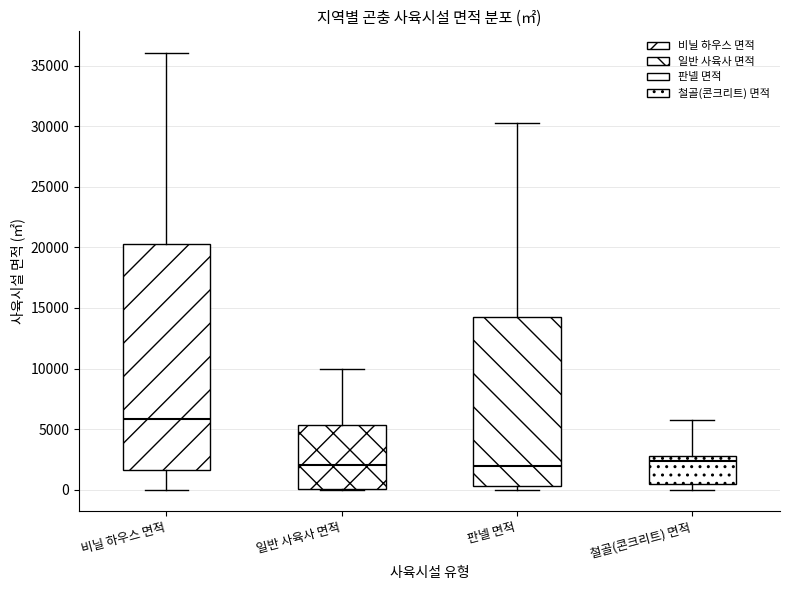

Reading left to right, transcribe this box plot: for each box, give where its median line is, the range the box spans, and where its two whiskers end, as read against the y-axis. The values are not printed on the chart, so give them approximately, as read against the axis.

비닐 하우스 면적: median 6000, box 1500 to 20500, whiskers 0 to 36000
일반 사육사 면적: median 2000, box 0 to 5500, whiskers 0 to 10000
판넬 면적: median 2000, box 500 to 14000, whiskers 0 to 30500
철골(콘크리트) 면적: median 2500, box 500 to 3000, whiskers 0 to 5500